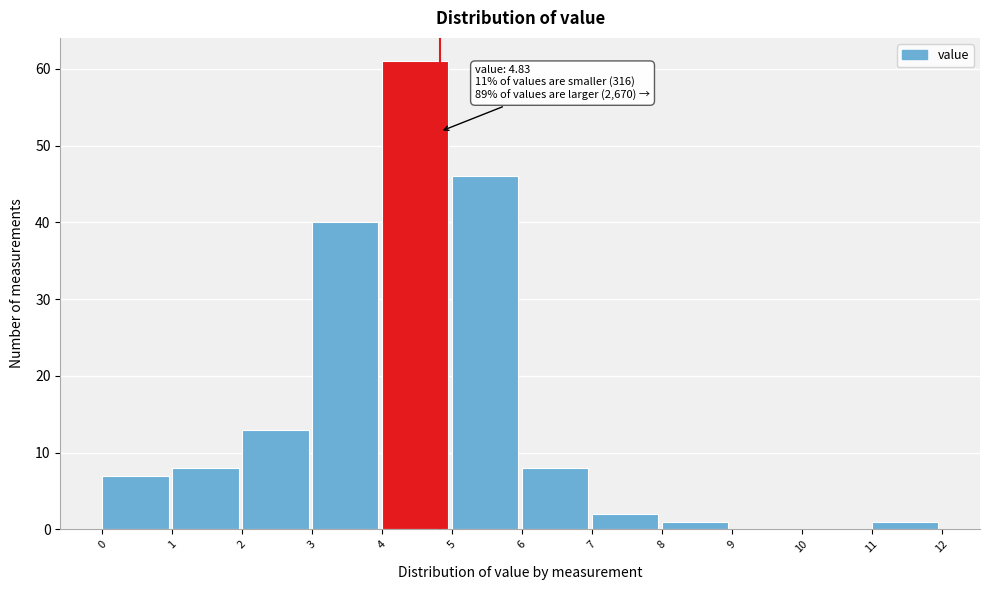

Which range on the x-axis has the tallest bar?

4 to 5